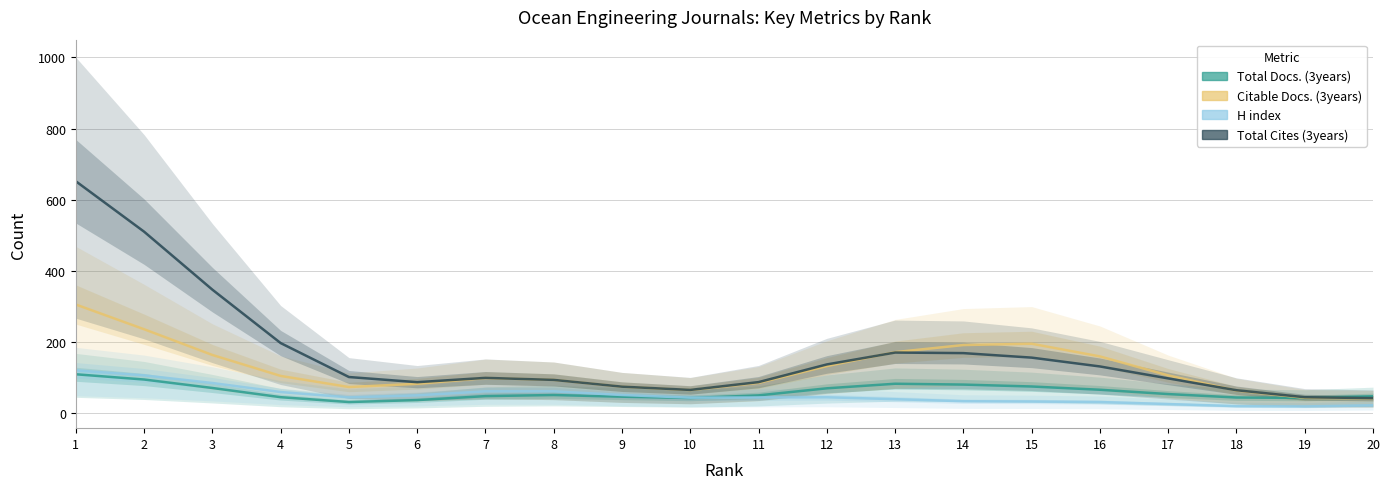

Where does the H index series first go above 51?

1